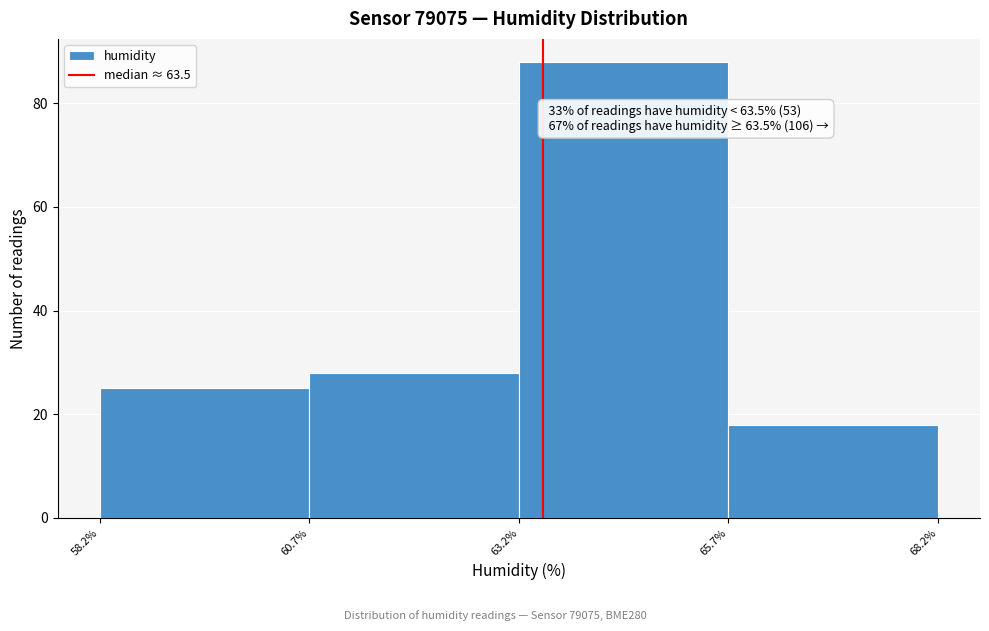

Which range on the x-axis has the tallest bar?

63.2% to 65.7%